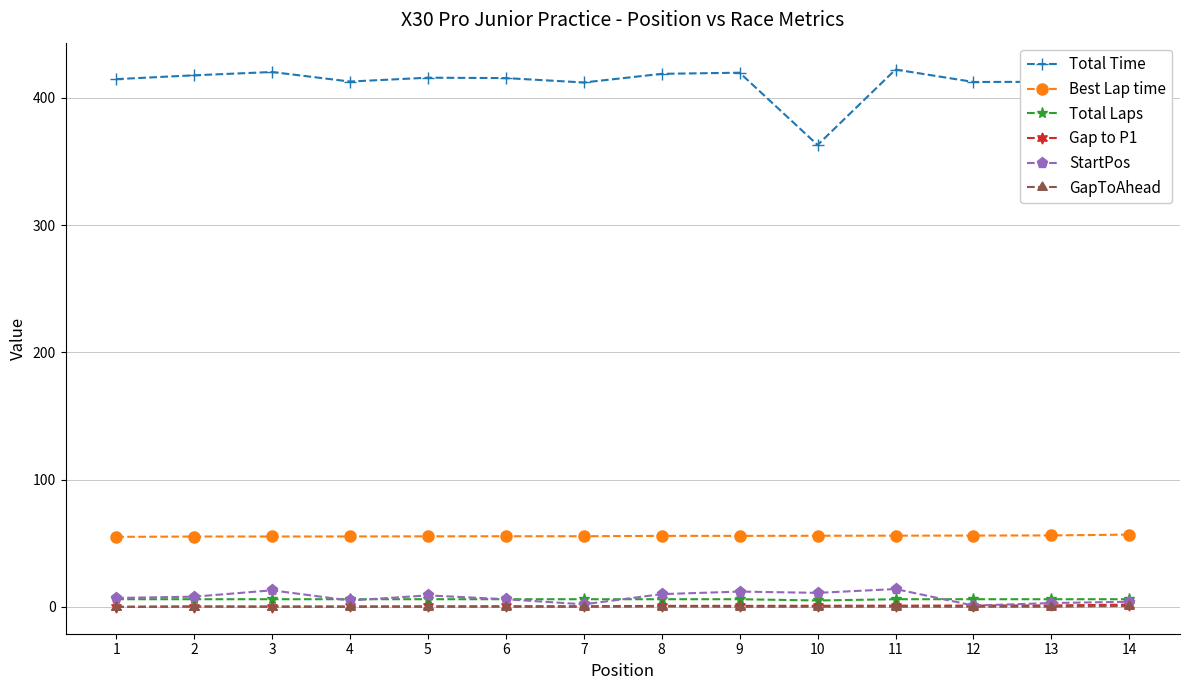

True or false: StartPos and Best Lap time intersect in this chart.

False